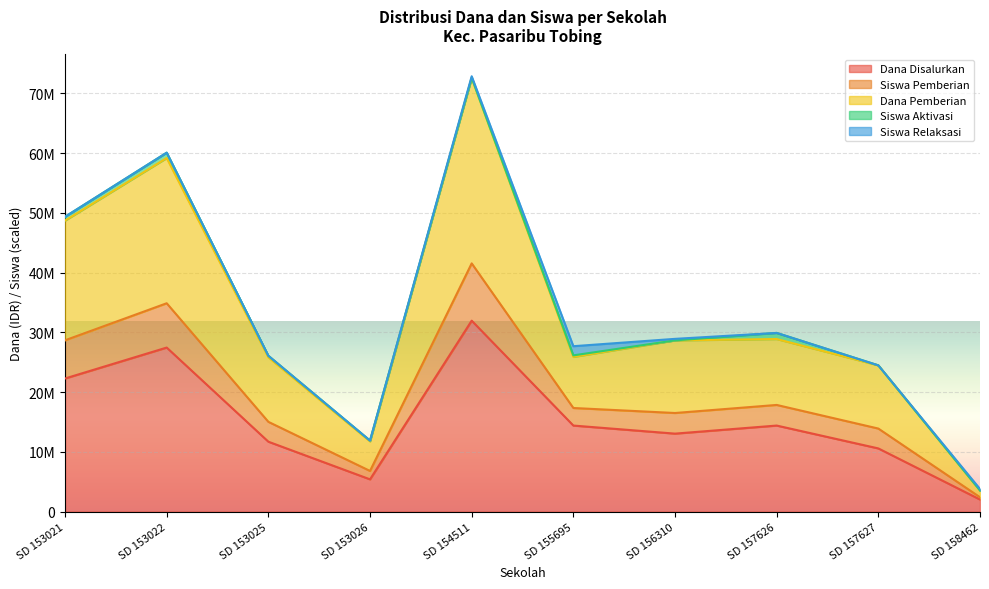

At which category is the sum across all series the highest?

SD 154511